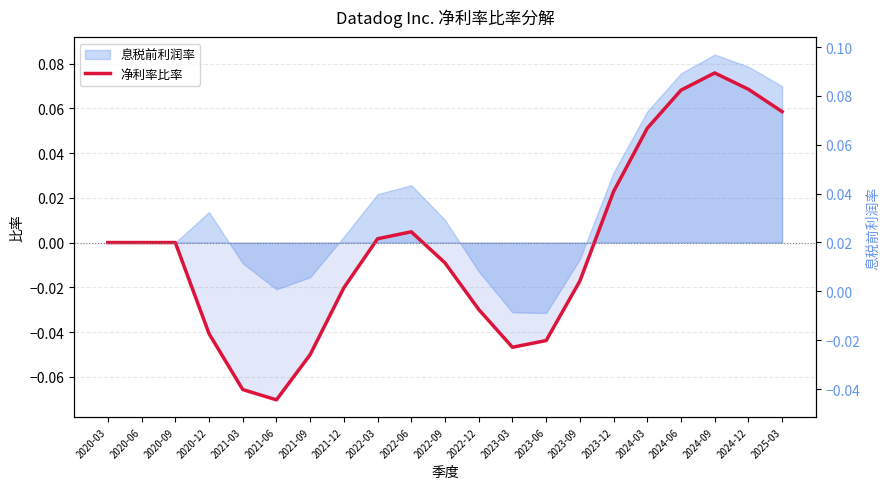

What is the maximum value shown in the chart?

0.1